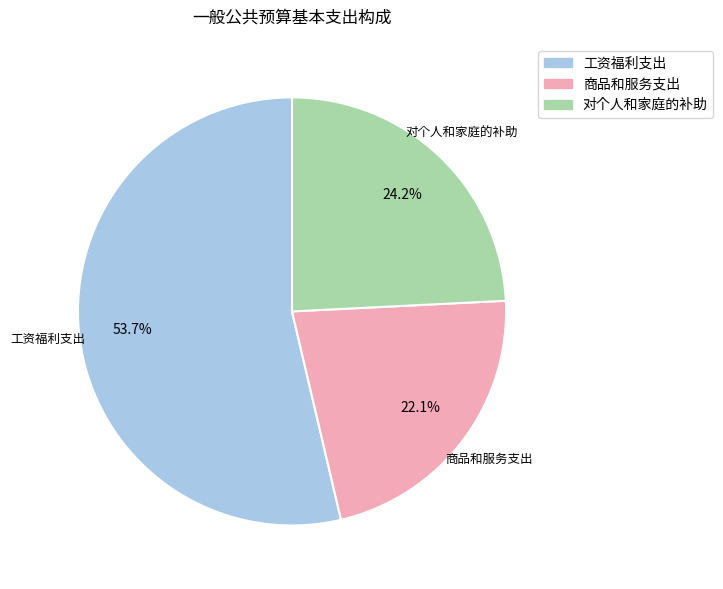

To the nearest percent, what portion does 工资福利支出 represent?

54%